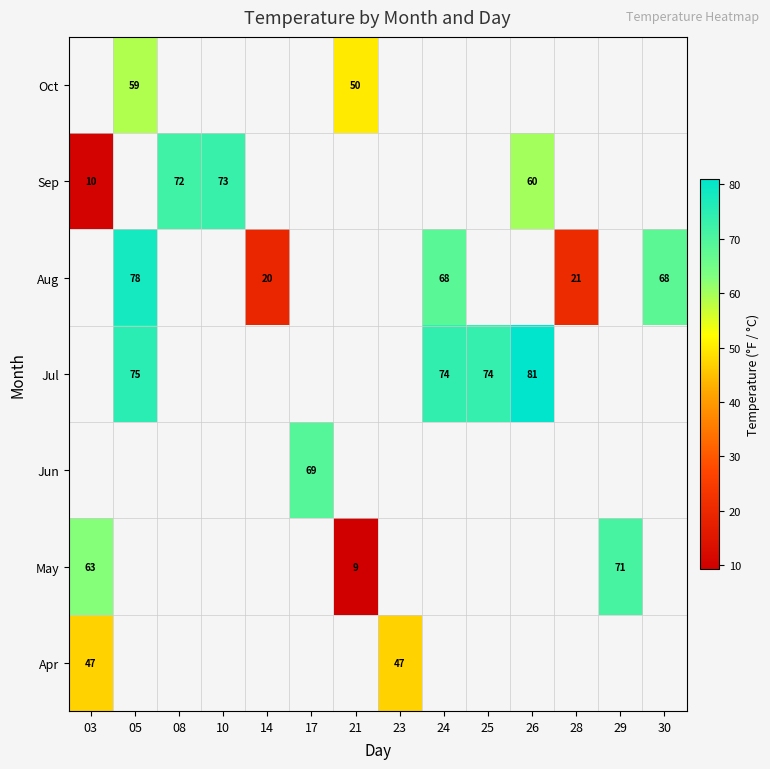

The value of Aug at 30 is 120. True or false?

False